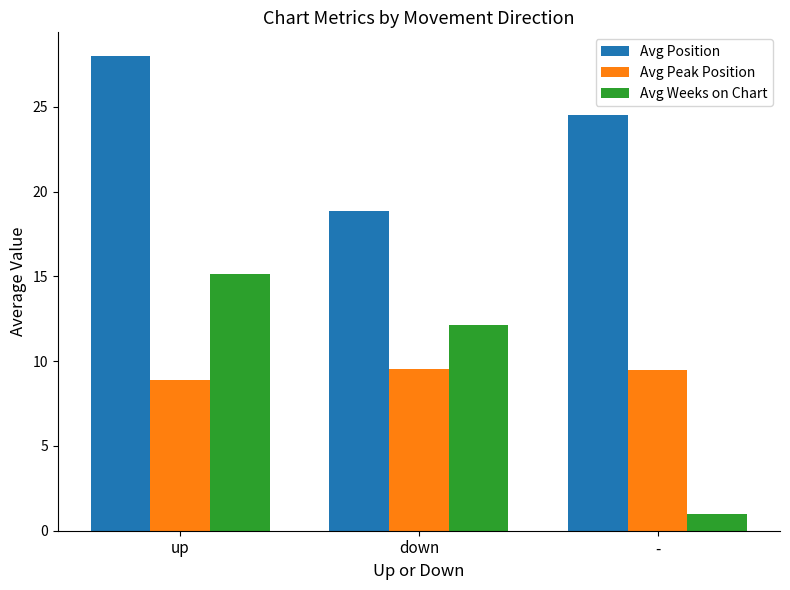

At up, list the series in order from smallest to largest.

Avg Peak Position, Avg Weeks on Chart, Avg Position